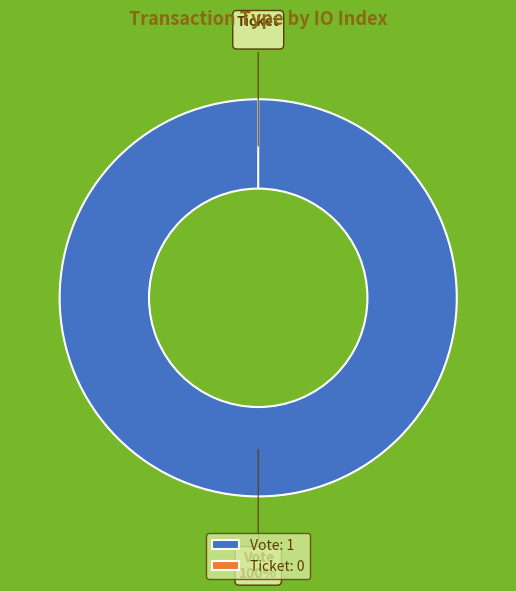

Rank the categories by value from highest to lowest.

Vote, Ticket